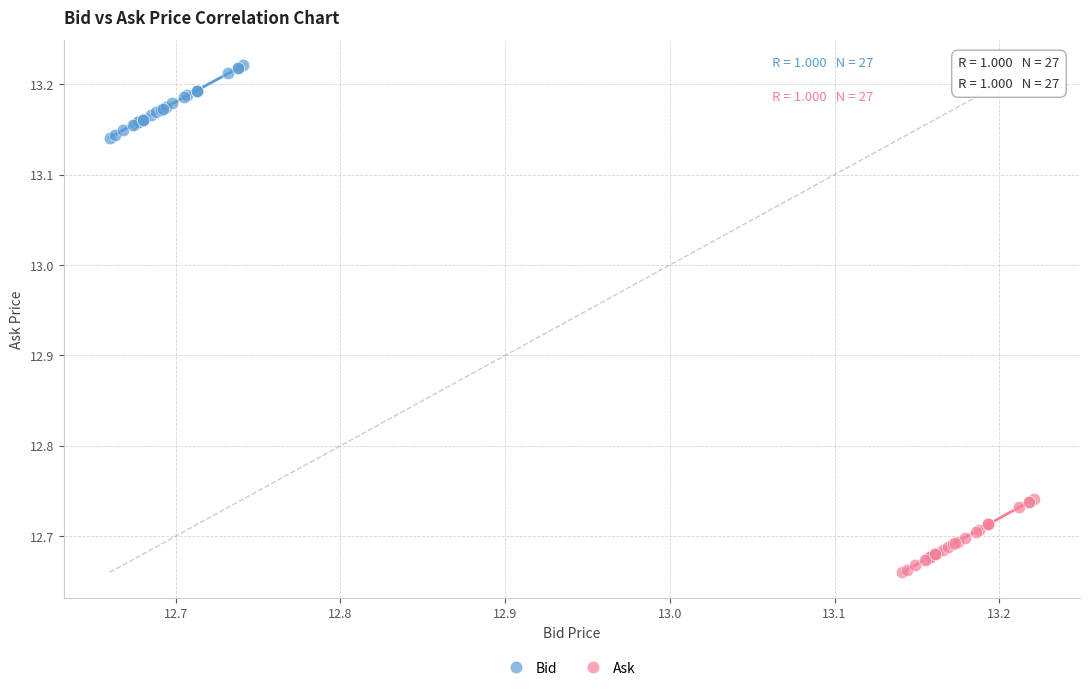

Which series contains the highest Y value?

Bid